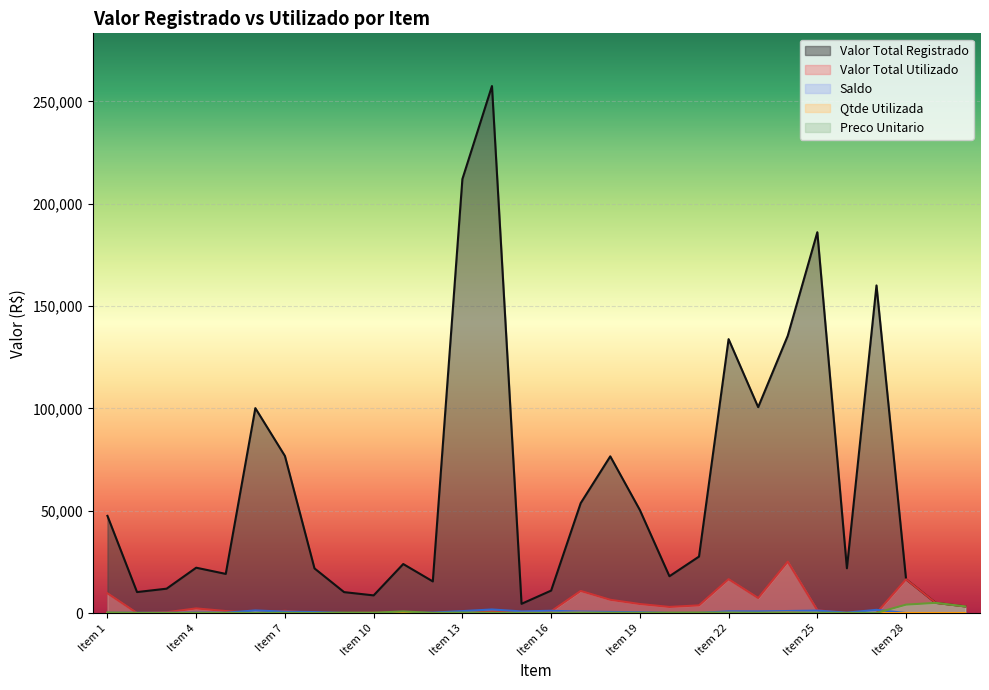

At which label does Valor Total Registrado reach its peak?

Item 14